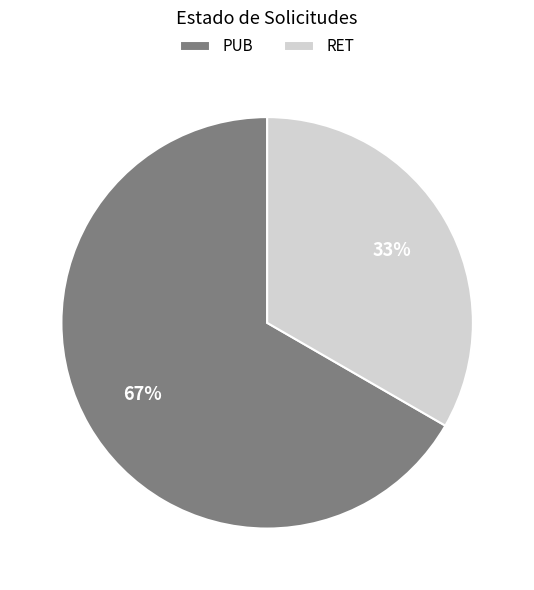

How many slices are in this pie chart?

2